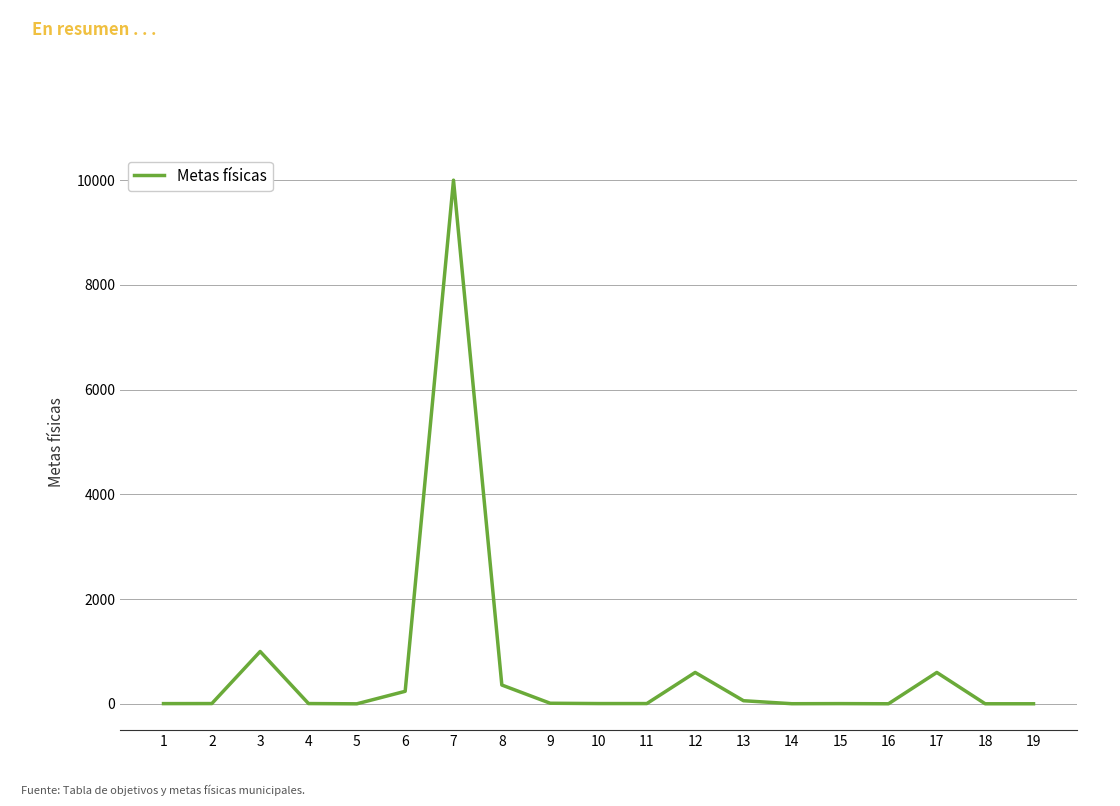

The chart shows a value of 4528 at 7. True or false?

False